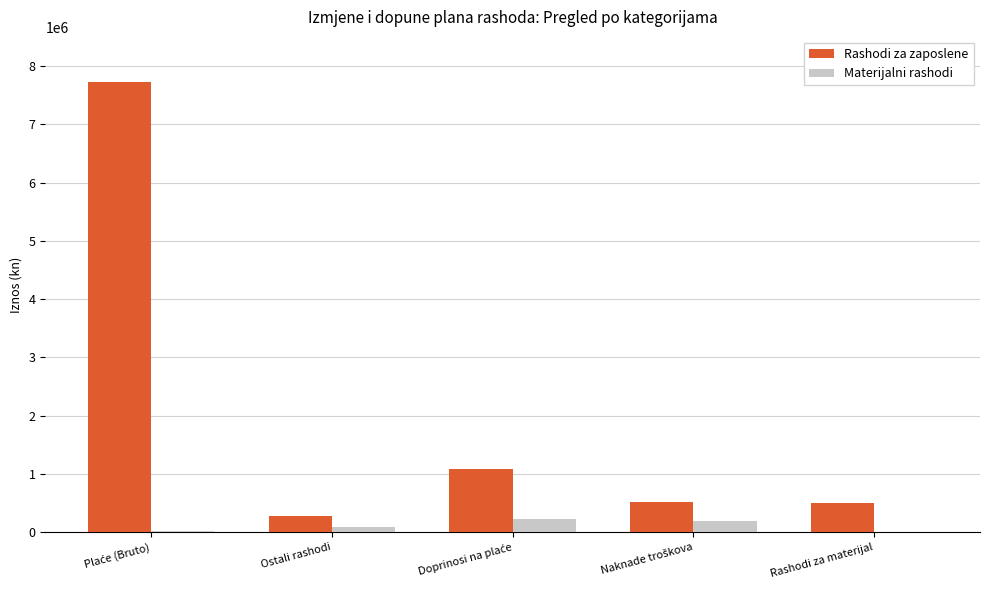

What is the maximum value shown in the chart?

7720800